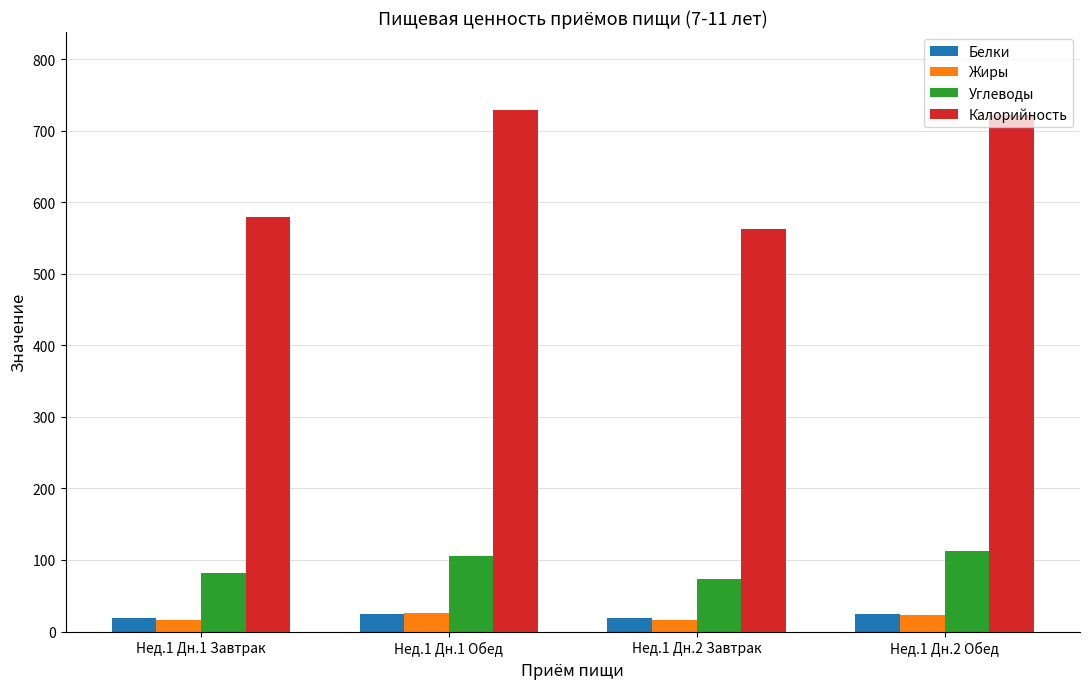

Which series has the widest spread of values?

Калорийность